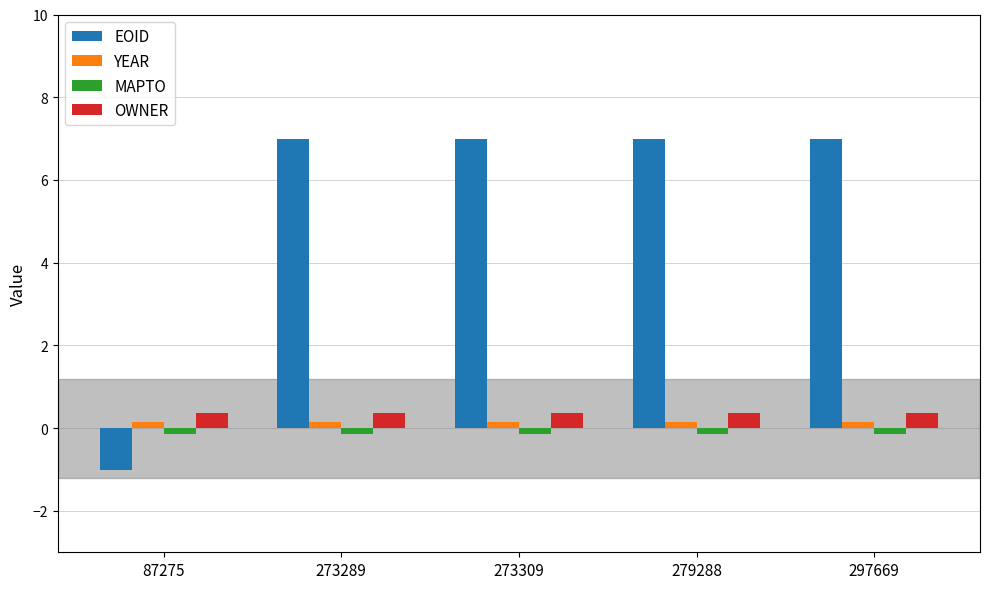

What is the value of the EOID bar at the 4th from the left?

7.0